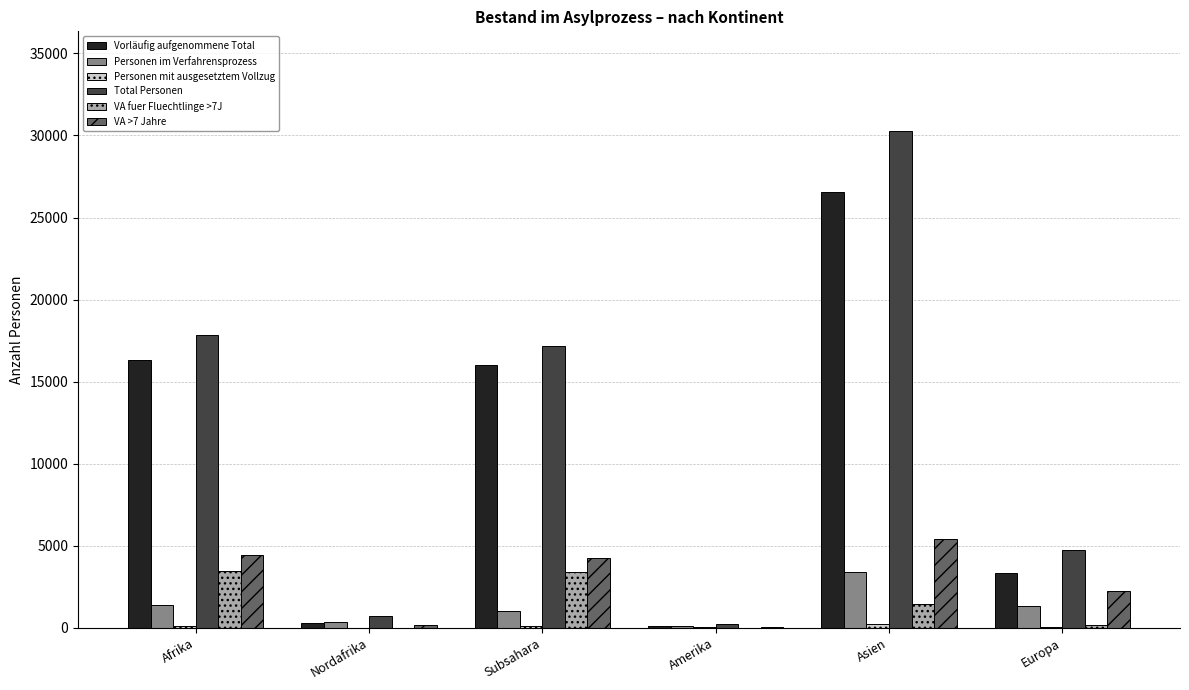

Is the value of VA fuer Fluechtlinge >7J at Europa greater than the value of Personen im Verfahrensprozess at Afrika?

No